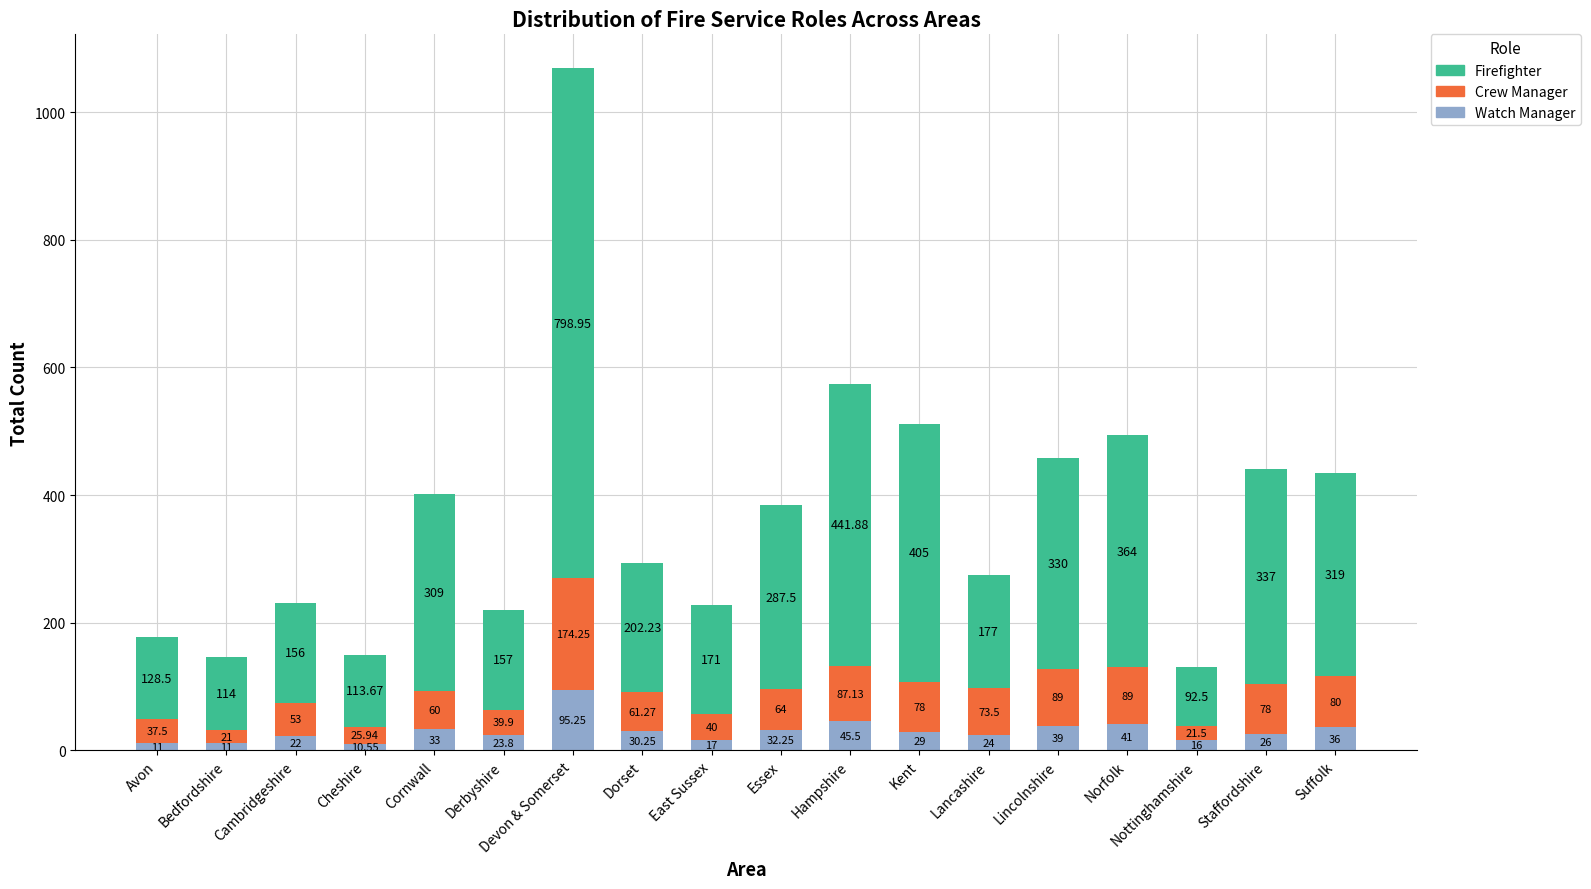

How many data points does each series have?

18